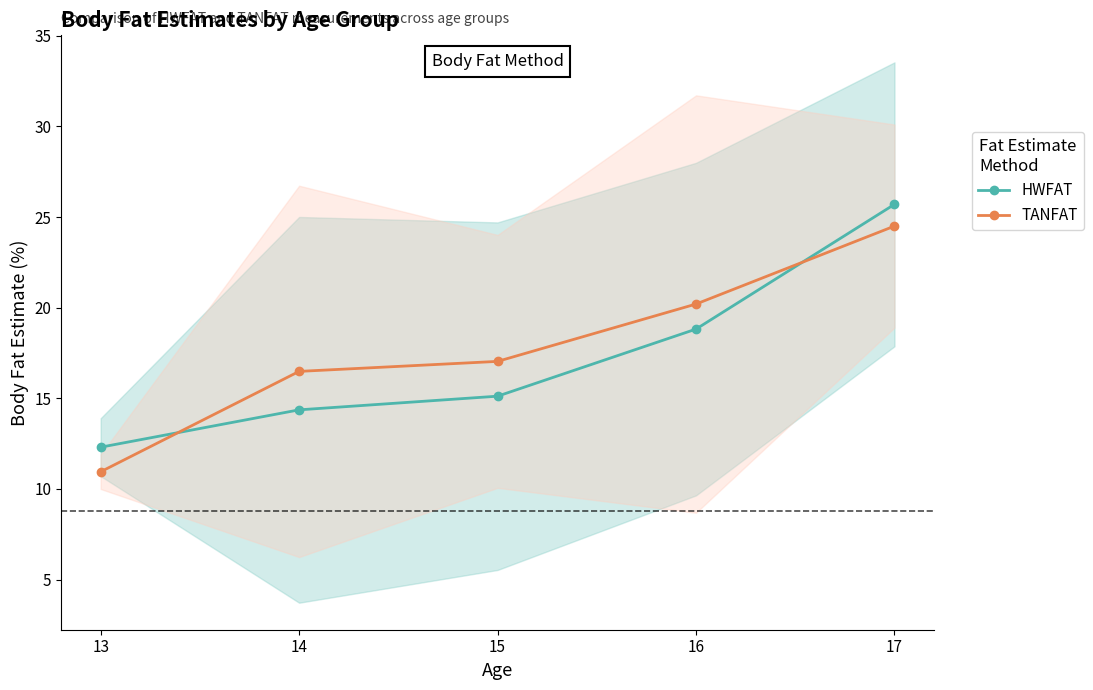

Reading left to right, transcribe all the data shown in this chart.

HWFAT: 13=12.3	14=14.4	15=15.1	16=18.8	17=25.7
TANFAT: 13=10.9	14=16.5	15=17.0	16=20.2	17=24.5